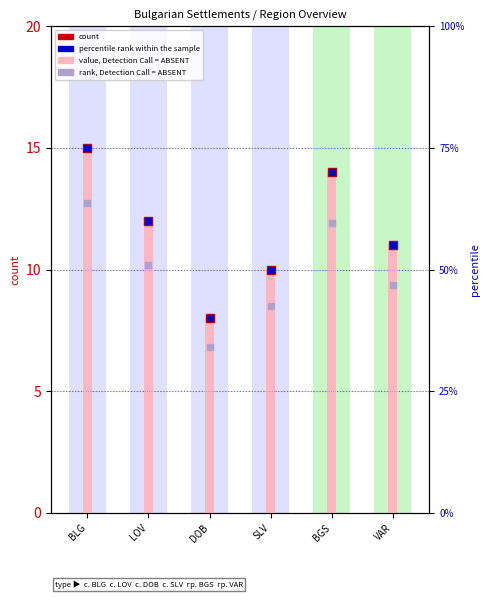

At how many categories does at least one series exceed 47?

5